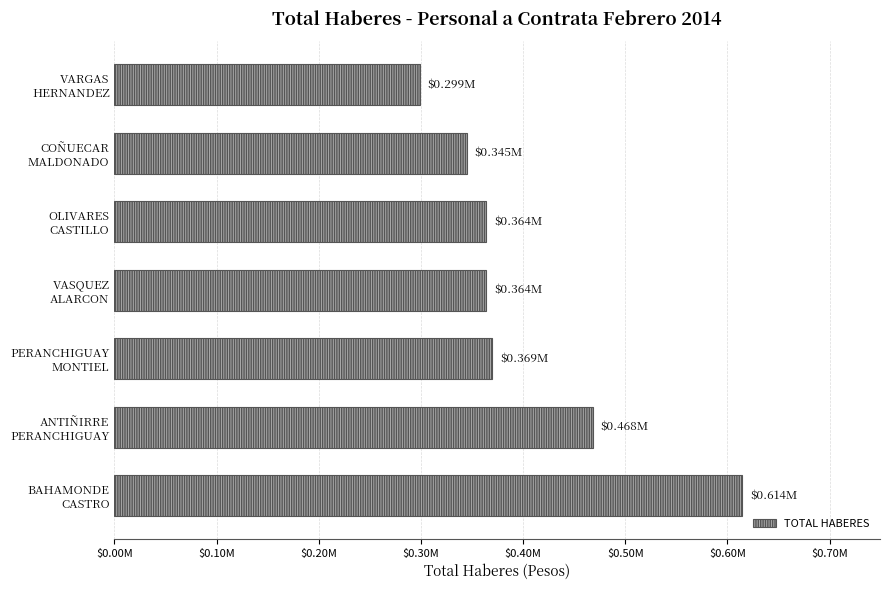

Does the chart contain any negative values?

No